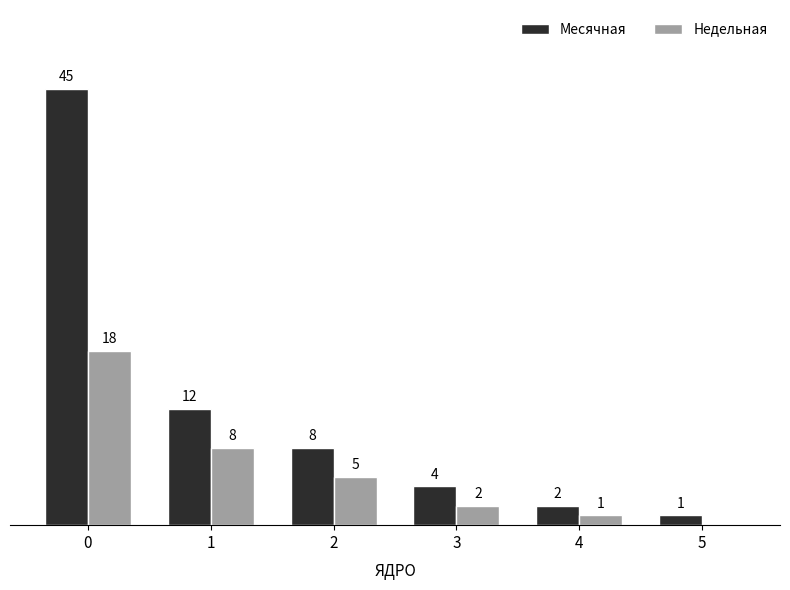

Which series changed the most between 2 and 4?

Месячная